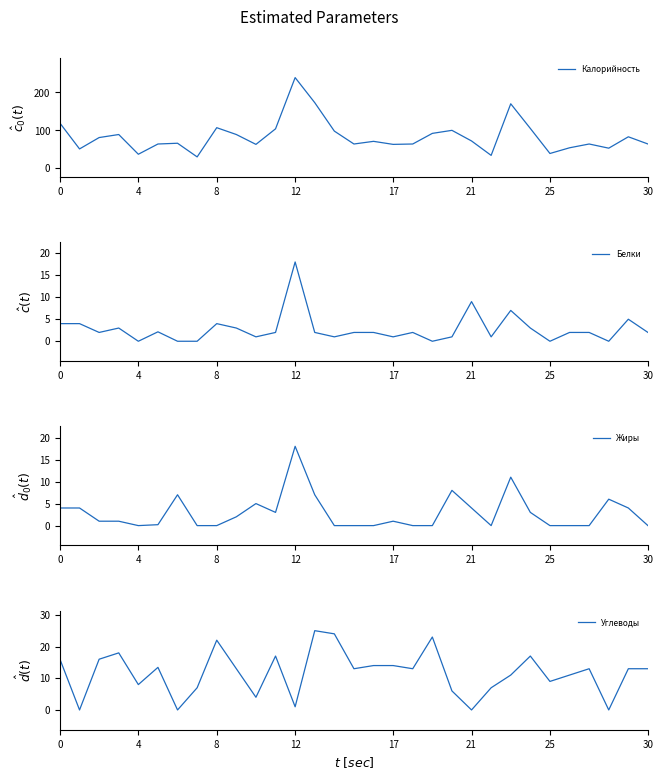

Which series changed the most between 20 and 27?

Калорийность